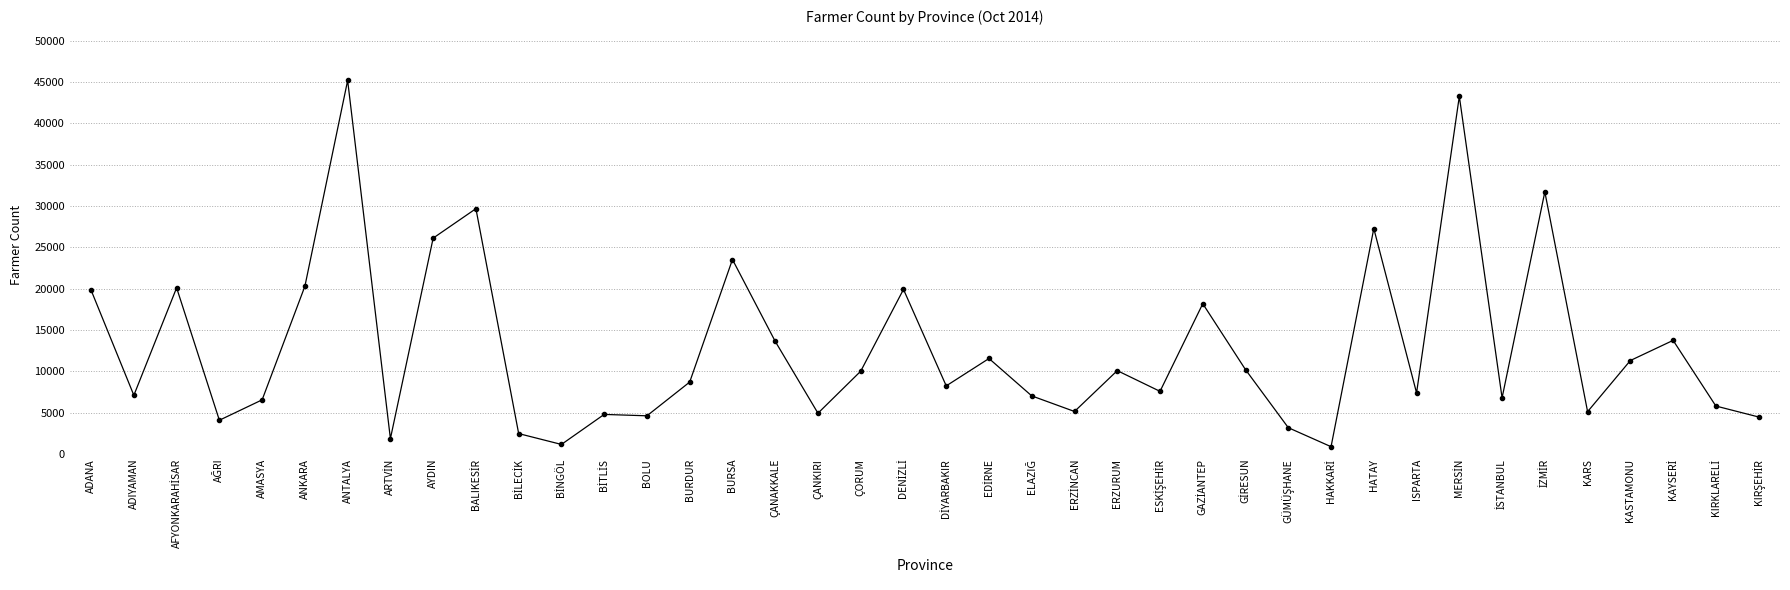

The chart shows a value of 6544 at AMASYA. True or false?

True